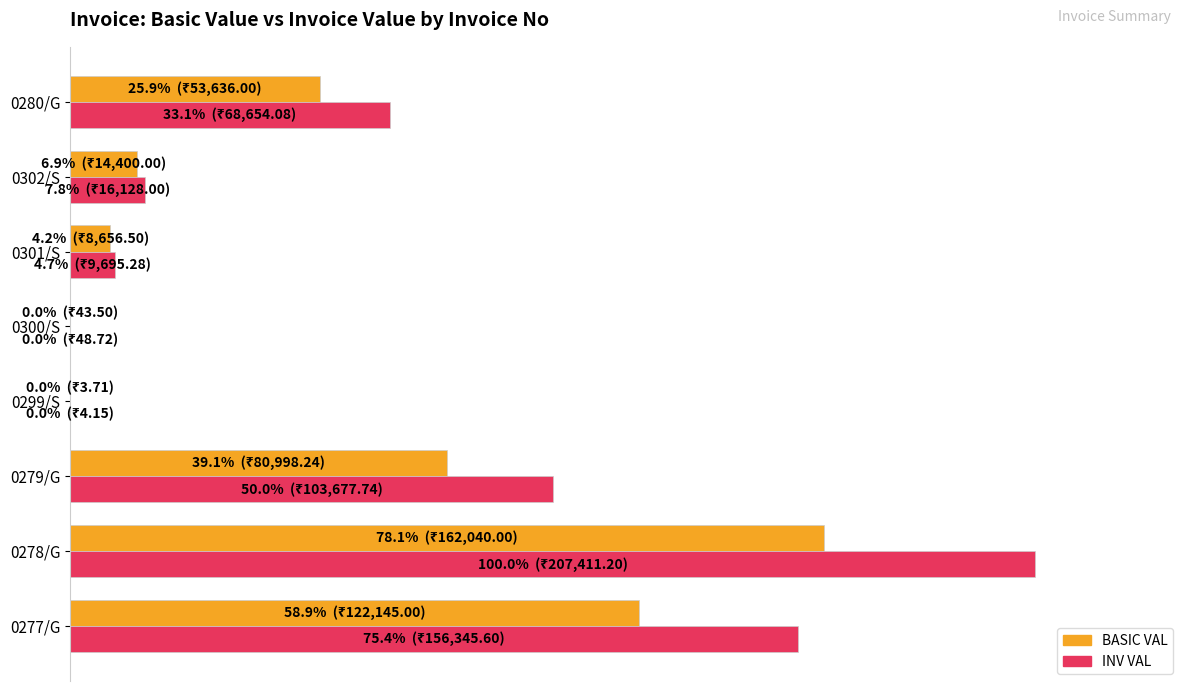

What are all the series names shown in the legend?

BASIC VAL, INV VAL